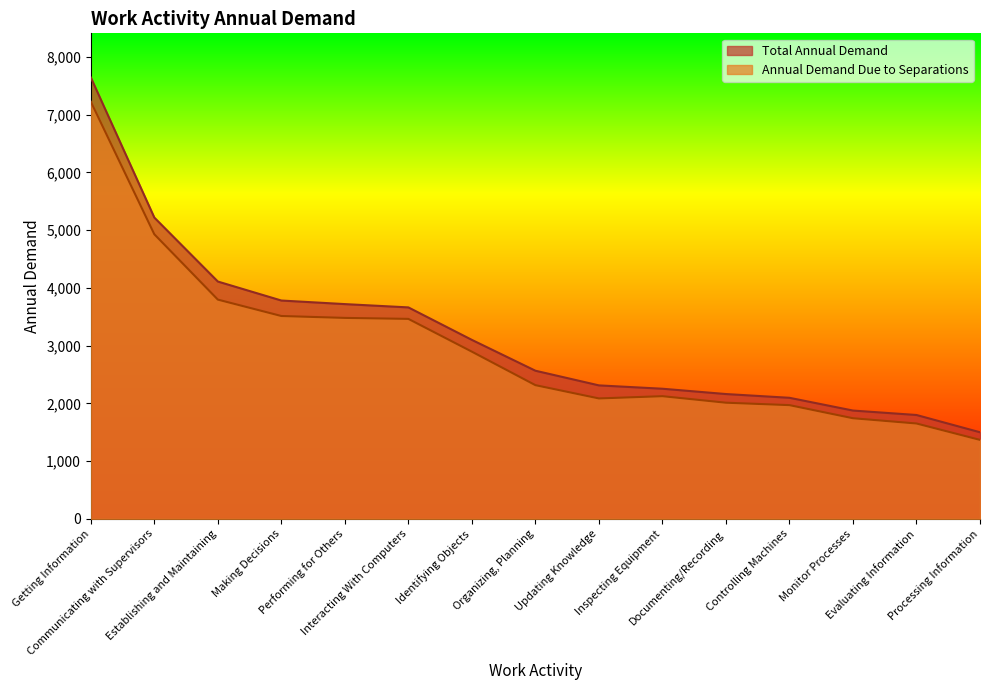

Which has a higher value, Monitor Processes or Organizing, Planning?

Organizing, Planning